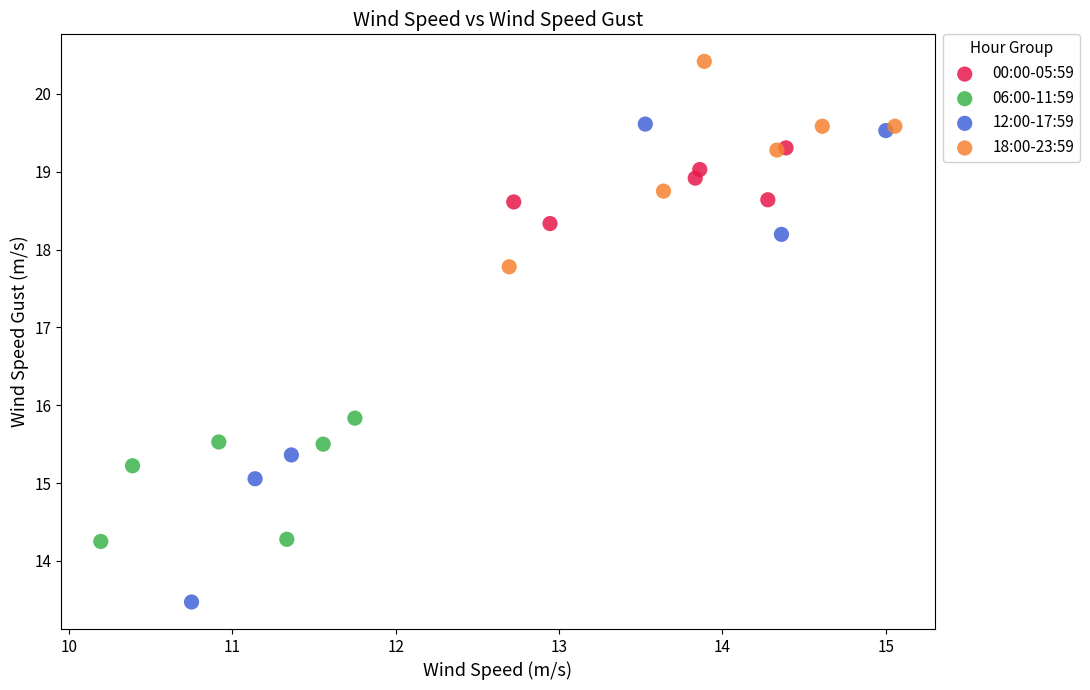

What are all the series names shown in the legend?

00:00-05:59, 06:00-11:59, 12:00-17:59, 18:00-23:59